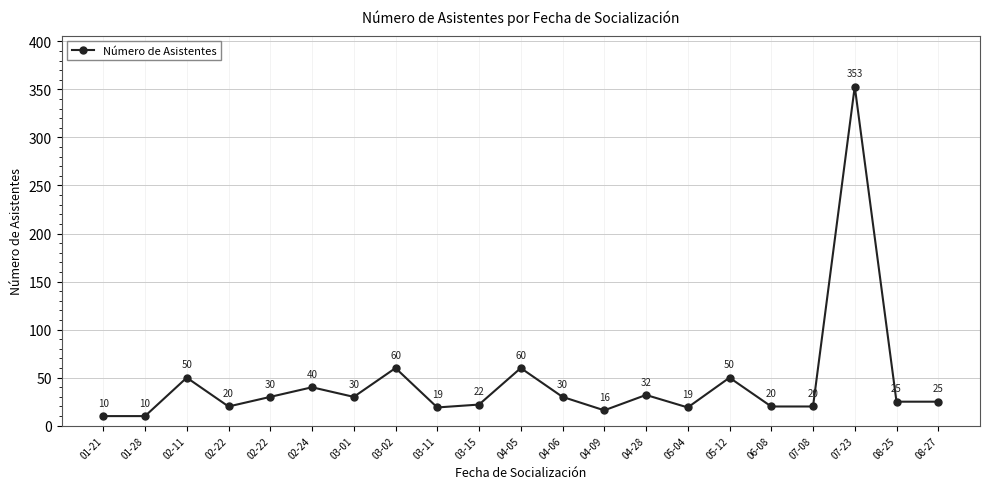

How many distinct data groups are displayed?

1